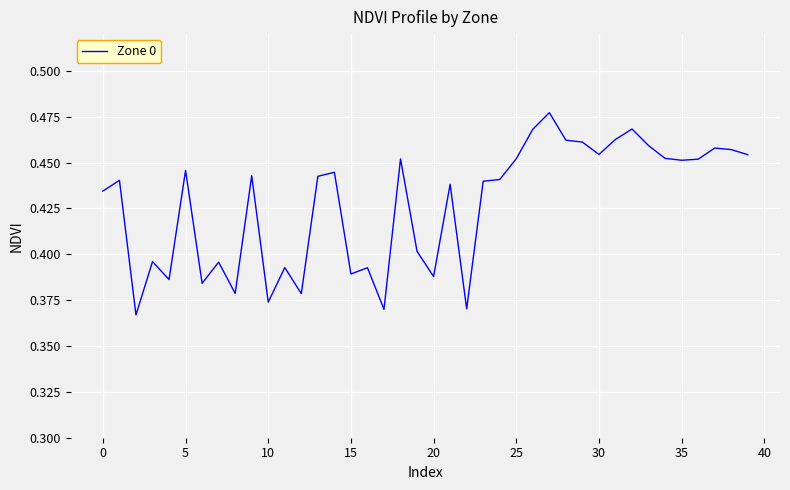

What is the sum of all values?

17.1